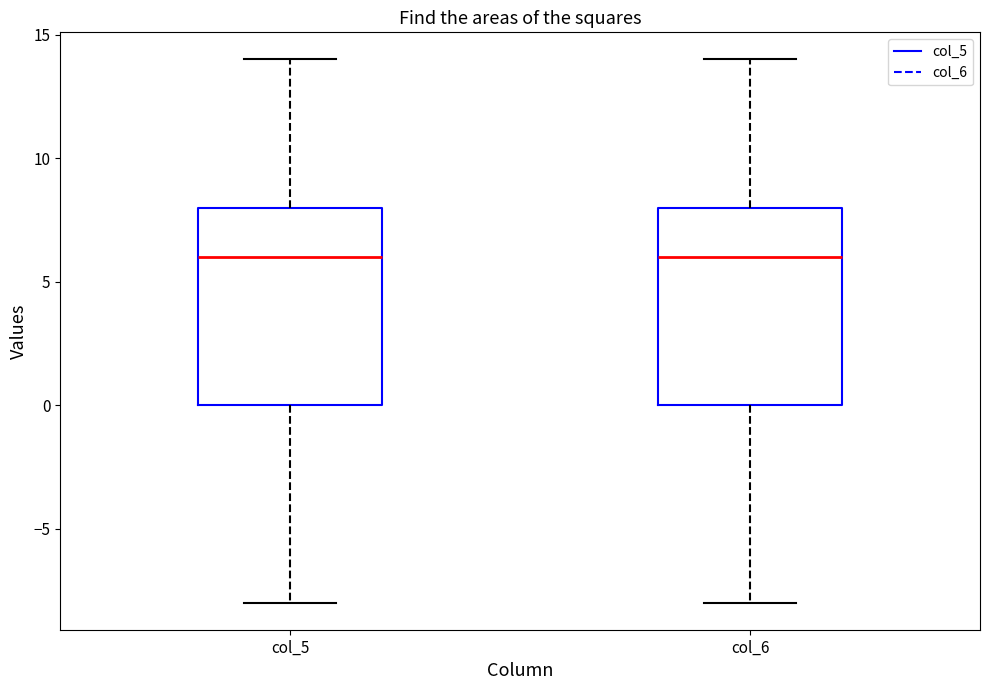

Reading left to right, transcribe this box plot: for each box, give where its median line is, the range the box spans, and where its two whiskers end, as read against the y-axis. The values are not printed on the chart, so give them approximately, as read against the axis.

col_5: median 6, box 0 to 8, whiskers -8 to 14
col_6: median 6, box 0 to 8, whiskers -8 to 14